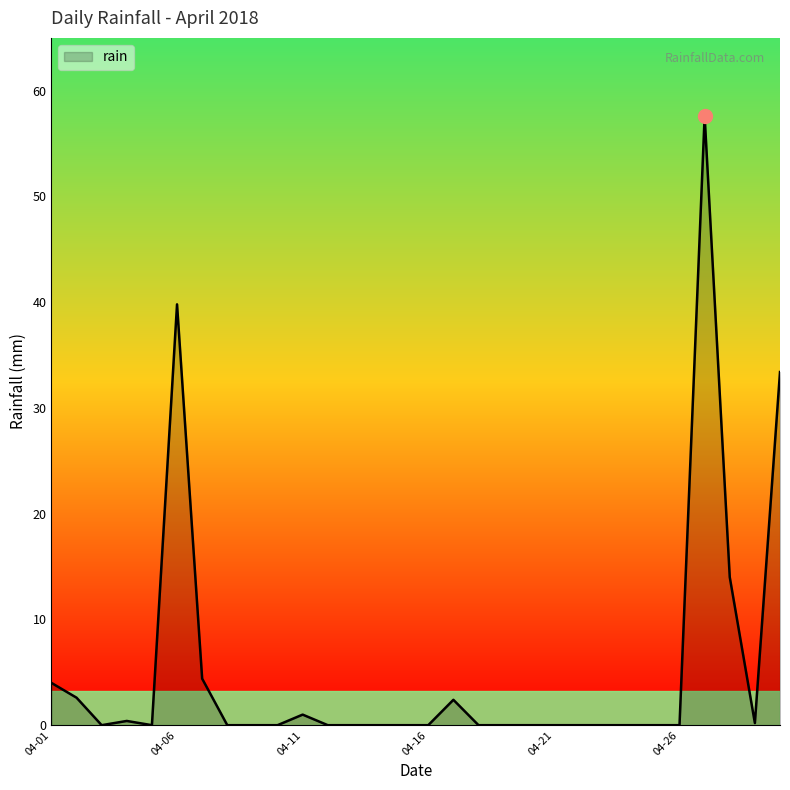

What is the maximum value shown in the chart?

57.6